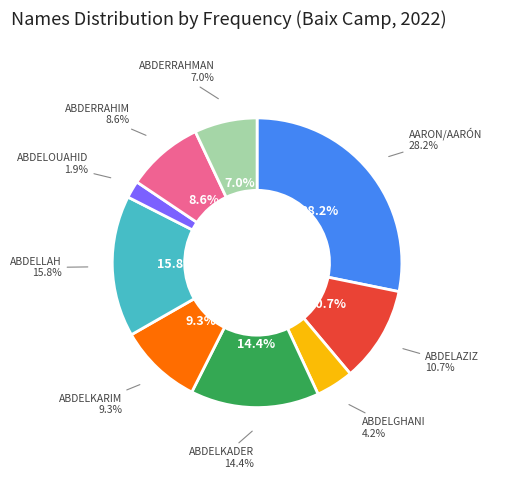

What is the smallest slice in the pie chart?

ABDELOUAHID